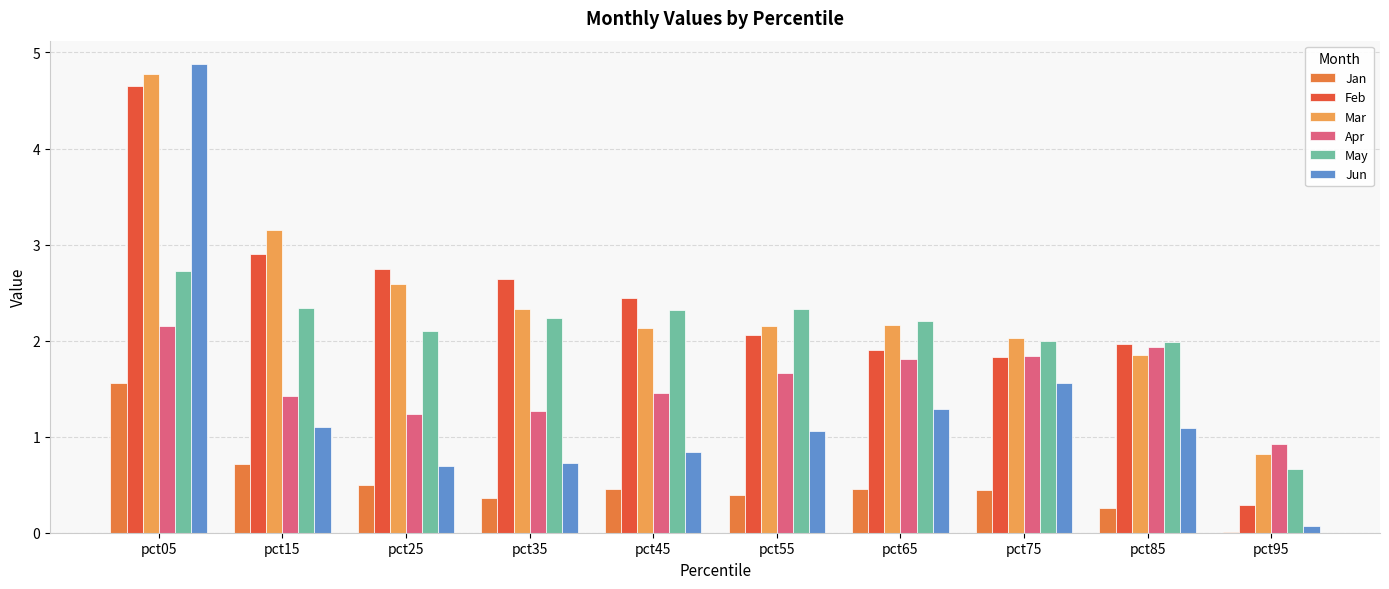

How many values in the Mar series exceed 2?

8